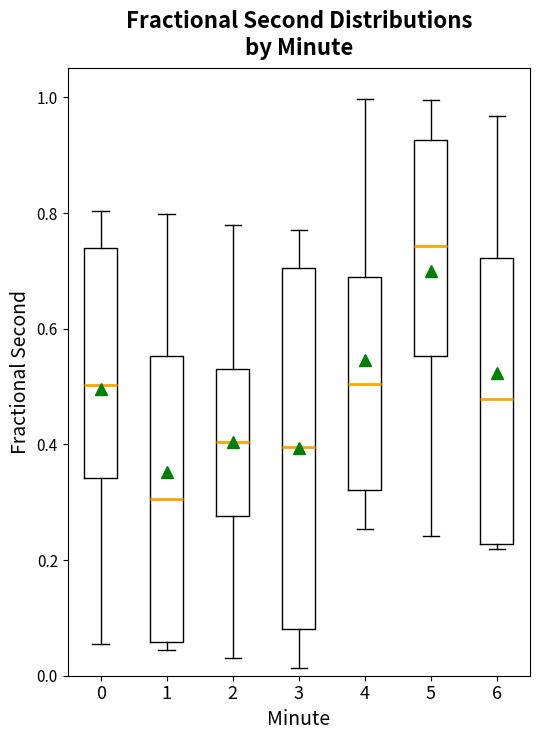

Reading left to right, transcribe this box plot: for each box, give where its median line is, the range the box spans, and where its two whiskers end, as read against the y-axis. The values are not printed on the chart, so give them approximately, as read against the axis.

0: median 0.50, box 0.34 to 0.74, whiskers 0.06 to 0.80
1: median 0.30, box 0.06 to 0.56, whiskers 0.04 to 0.80
2: median 0.40, box 0.28 to 0.52, whiskers 0.04 to 0.78
3: median 0.40, box 0.08 to 0.70, whiskers 0.02 to 0.78
4: median 0.50, box 0.32 to 0.70, whiskers 0.26 to 1.00
5: median 0.74, box 0.56 to 0.92, whiskers 0.24 to 1.00
6: median 0.48, box 0.22 to 0.72, whiskers 0.22 (just below the box's lower edge) to 0.96